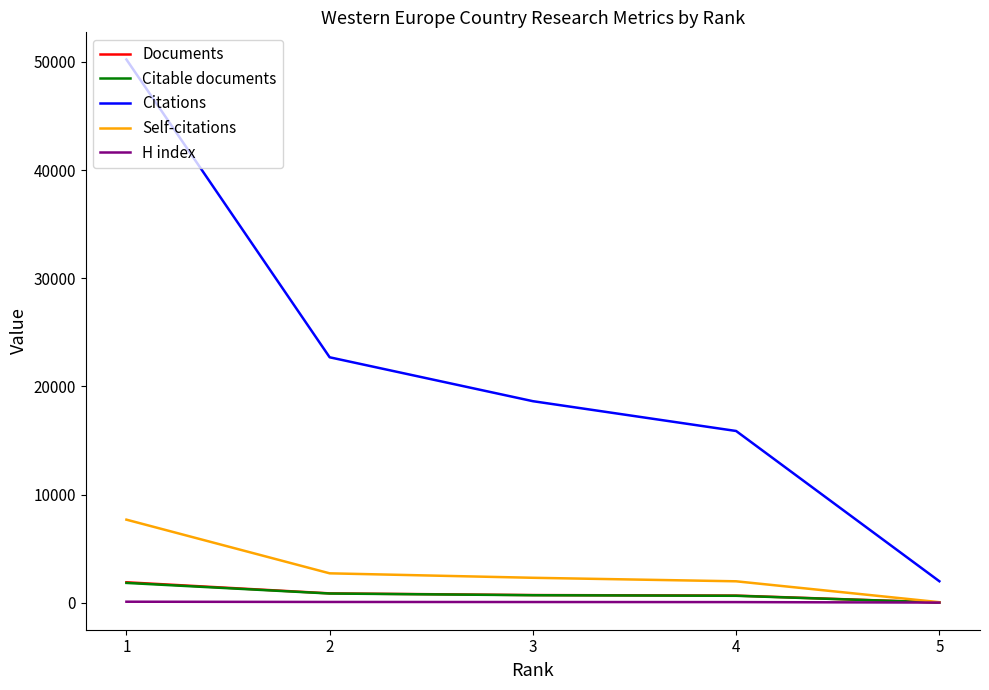

True or false: Documents and H index cross at least once.

False